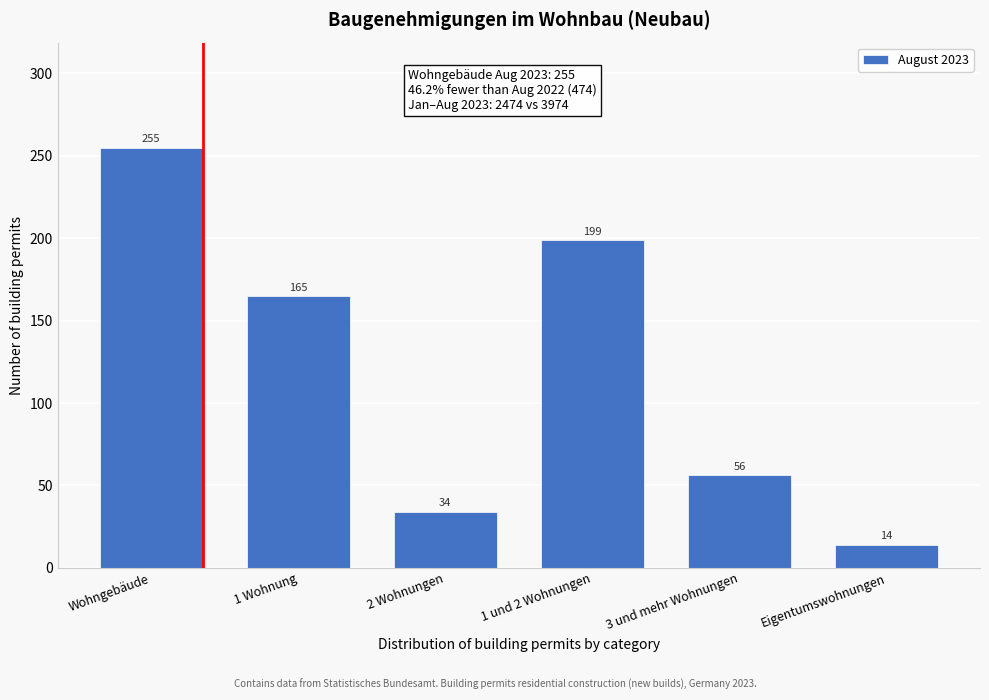

Reading right to left, extract all data points from this chart.

Eigentumswohnungen=14	3 und mehr Wohnungen=56	1 und 2 Wohnungen=199	2 Wohnungen=34	1 Wohnung=165	Wohngebäude=255